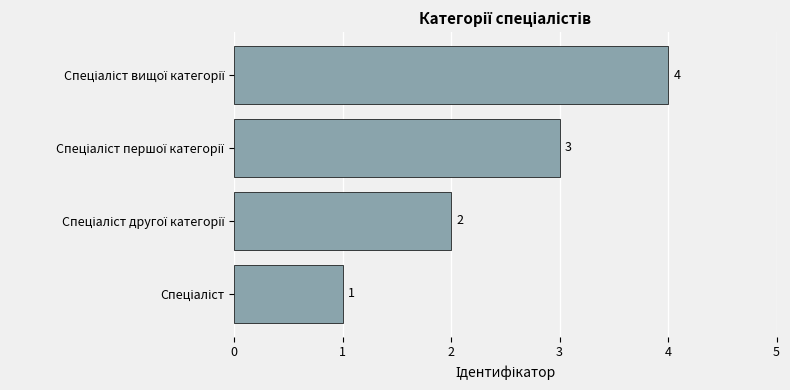

What is the difference between the second highest and second lowest values?

1